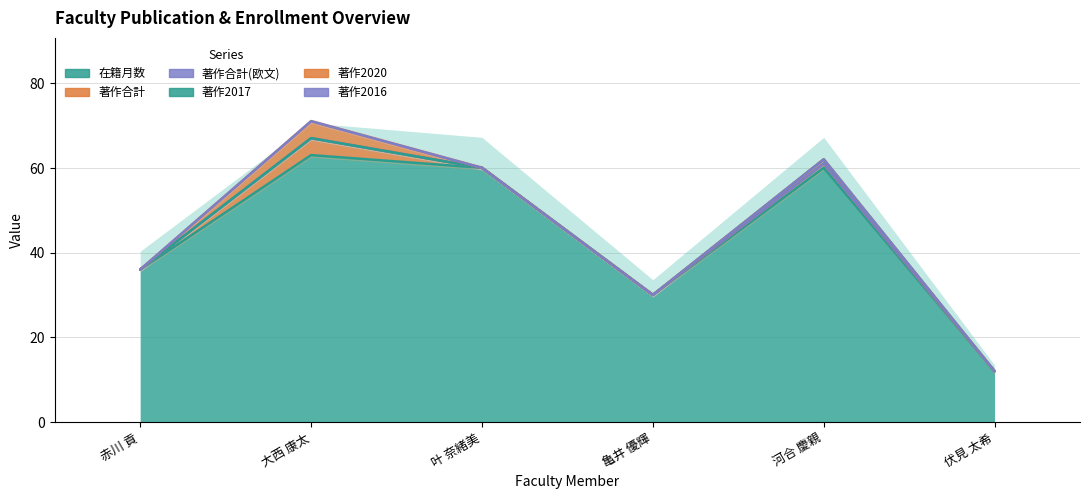

Rank the series by their maximum value, from lowest to highest.

著作合計(欧文), 著作2016, 著作2017, 著作合計, 著作2020, 在籍月数